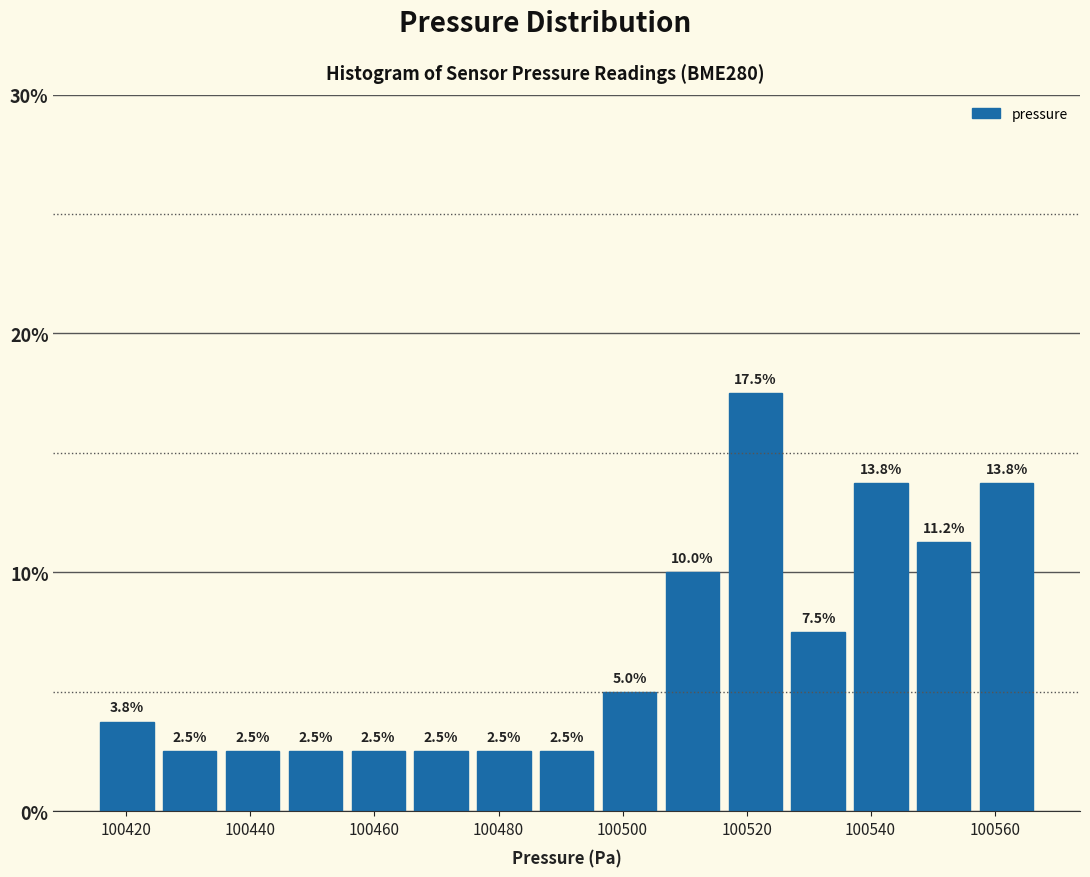

Over which range of the x-axis is the bar tallest?

100516 to 100526